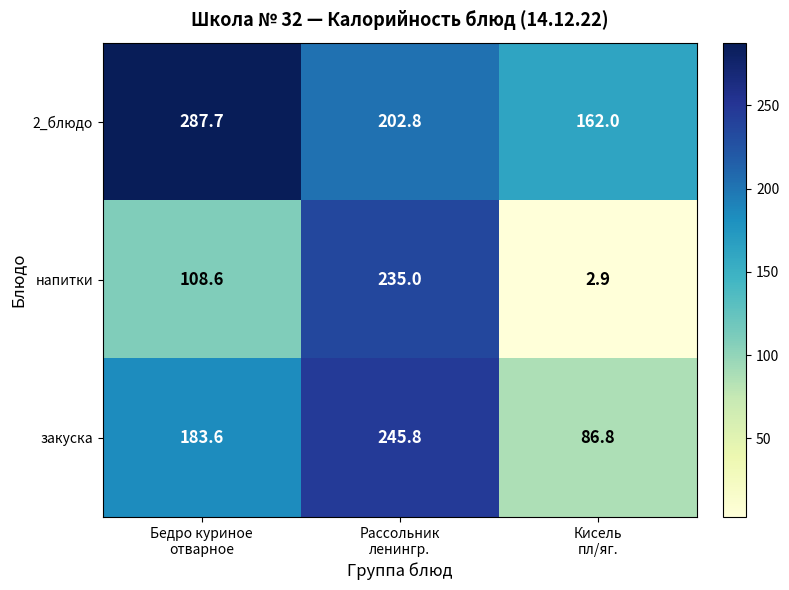

What is the average value of the закуска series?

172.1